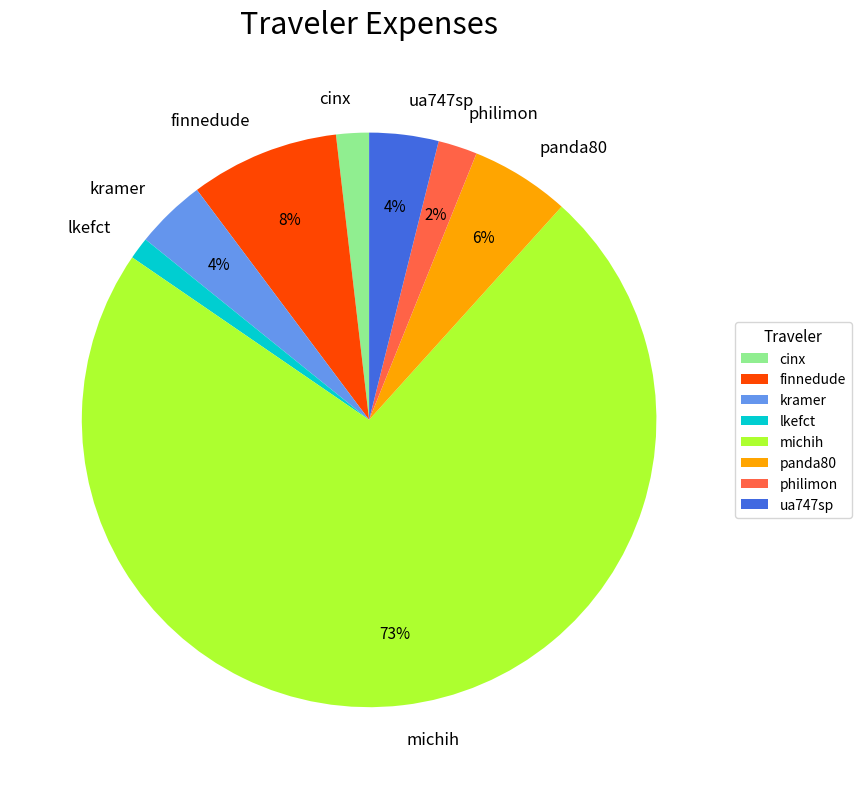

Is it true that philimon is 2% of the pie?

True